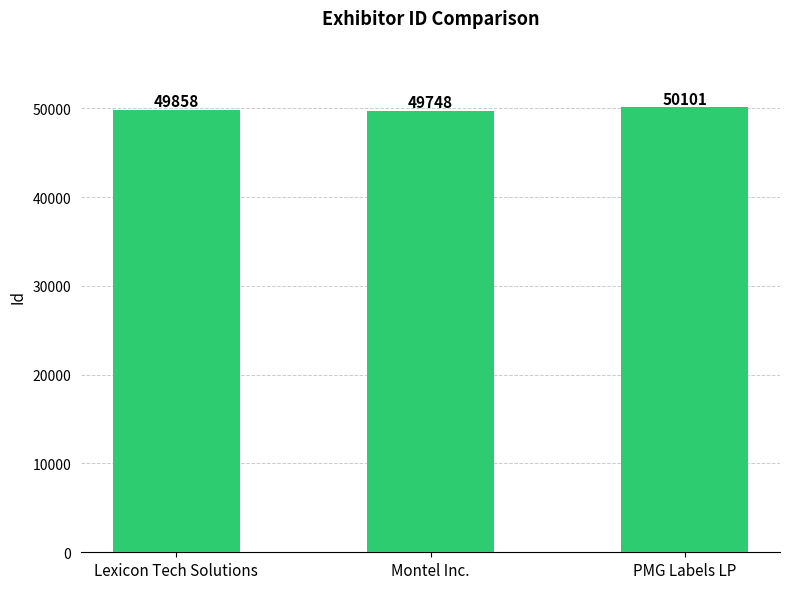

Is it true that the value at Lexicon Tech Solutions is 49858?

True